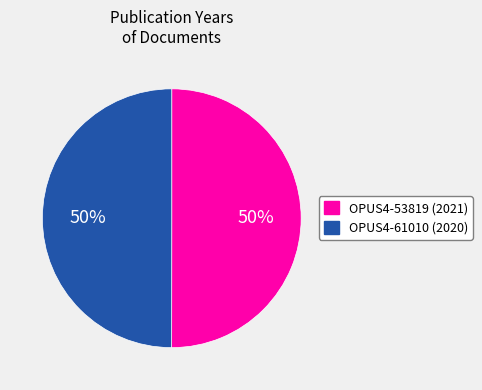

Approximately how many times larger is the value at OPUS4-53819 compared to OPUS4-61010?

1.0